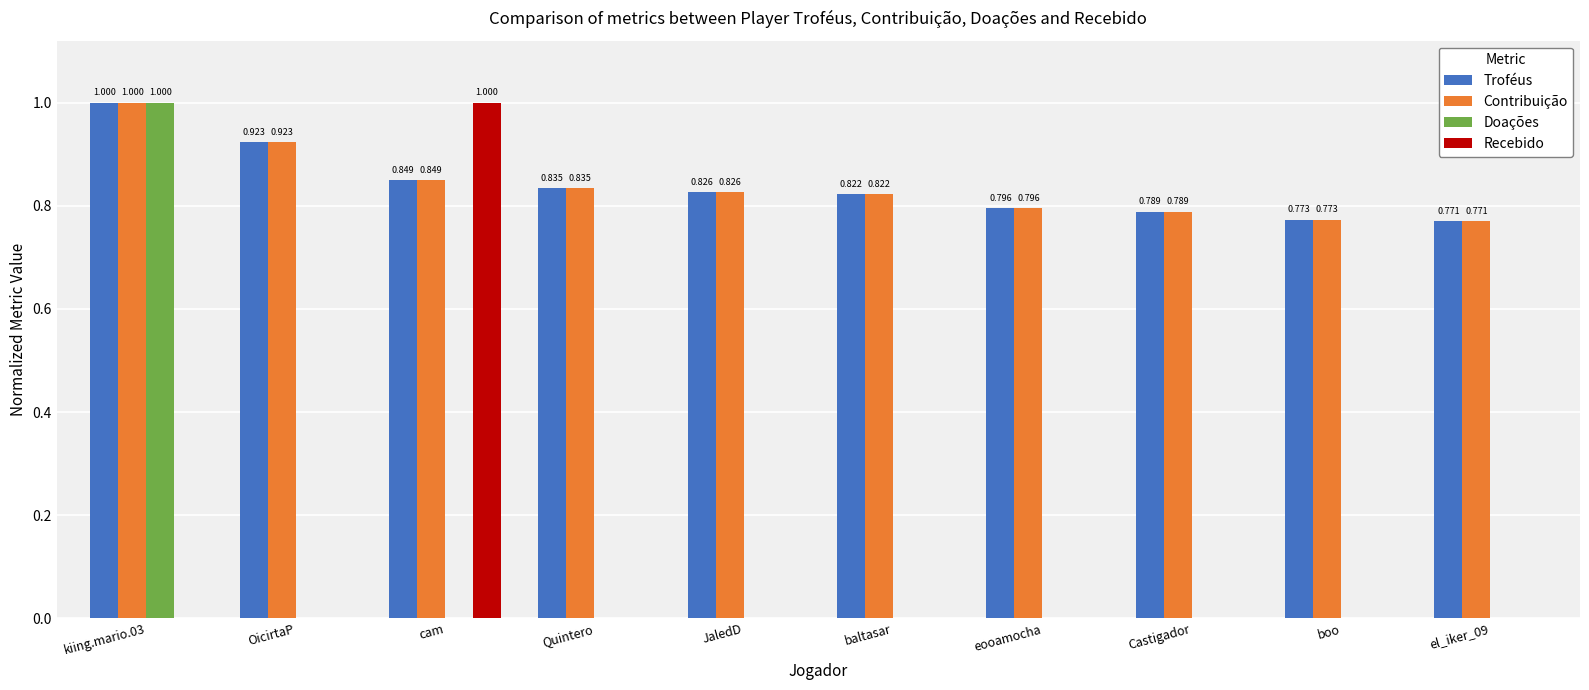

At which label does Recebido reach its peak?

cam